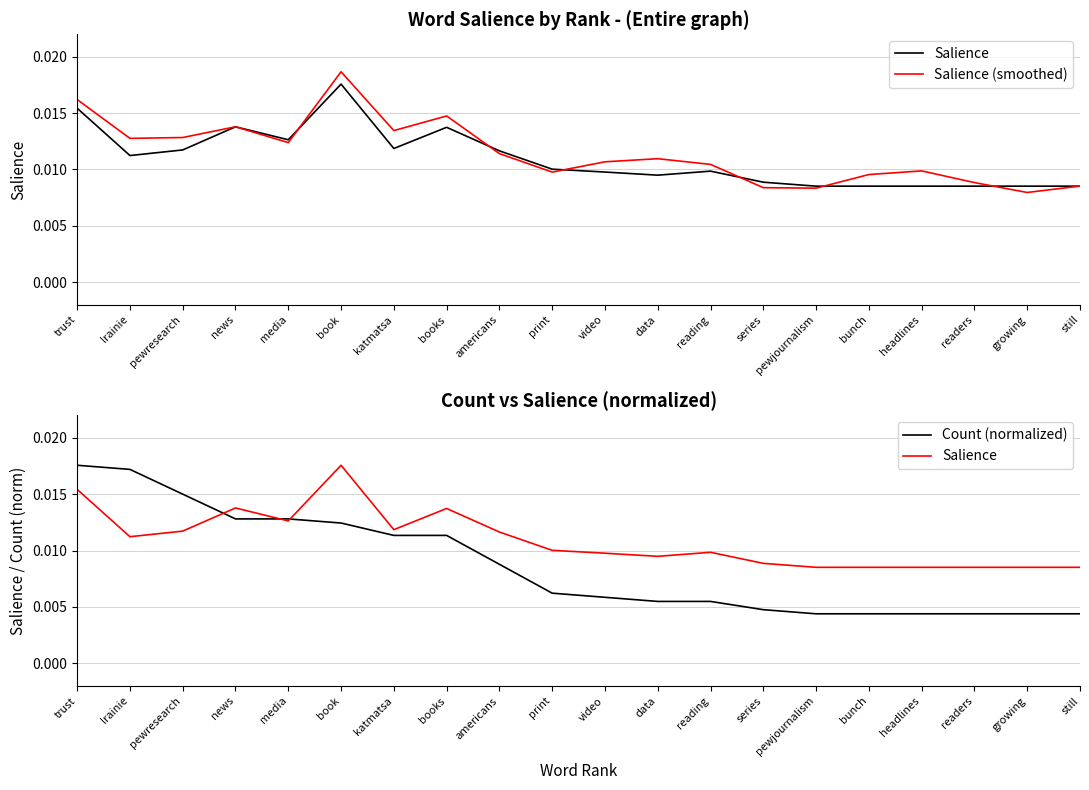

At how many categories does at least one series exceed 0?

20